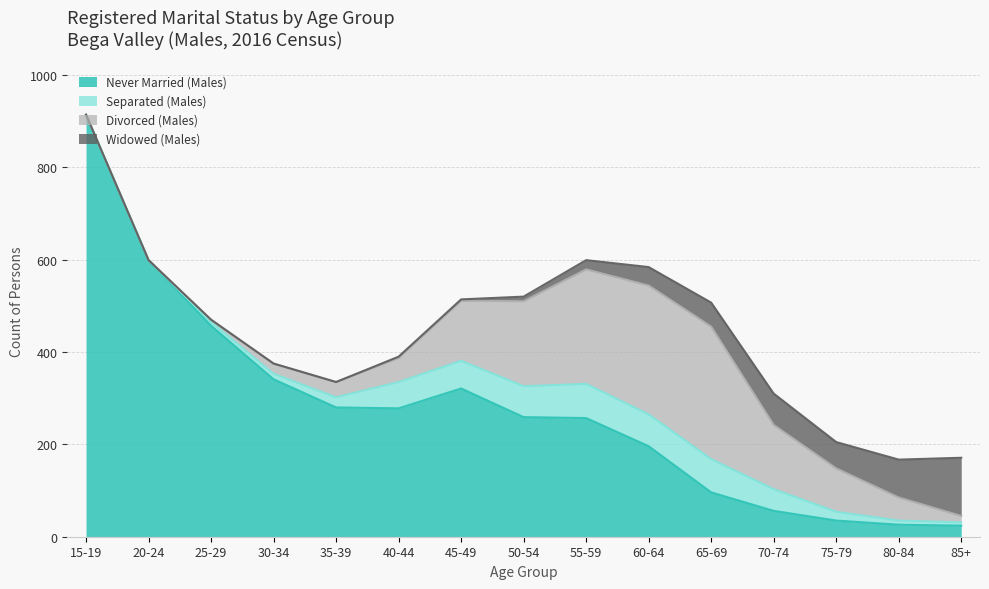

Reading left to right, extract all data points from this chart.

Never Married (Males): 914	599	457	341	280	278	321	259	257	196	96	56	35	26	24
Separated (Males): 0	0	8	12	22	57	60	67	74	69	72	47	19	9	7
Divorced (Males): 0	0	5	22	33	52	130	184	248	279	287	139	94	50	14
Widowed (Males): 0	0	0	0	0	3	3	10	20	40	52	68	57	82	126